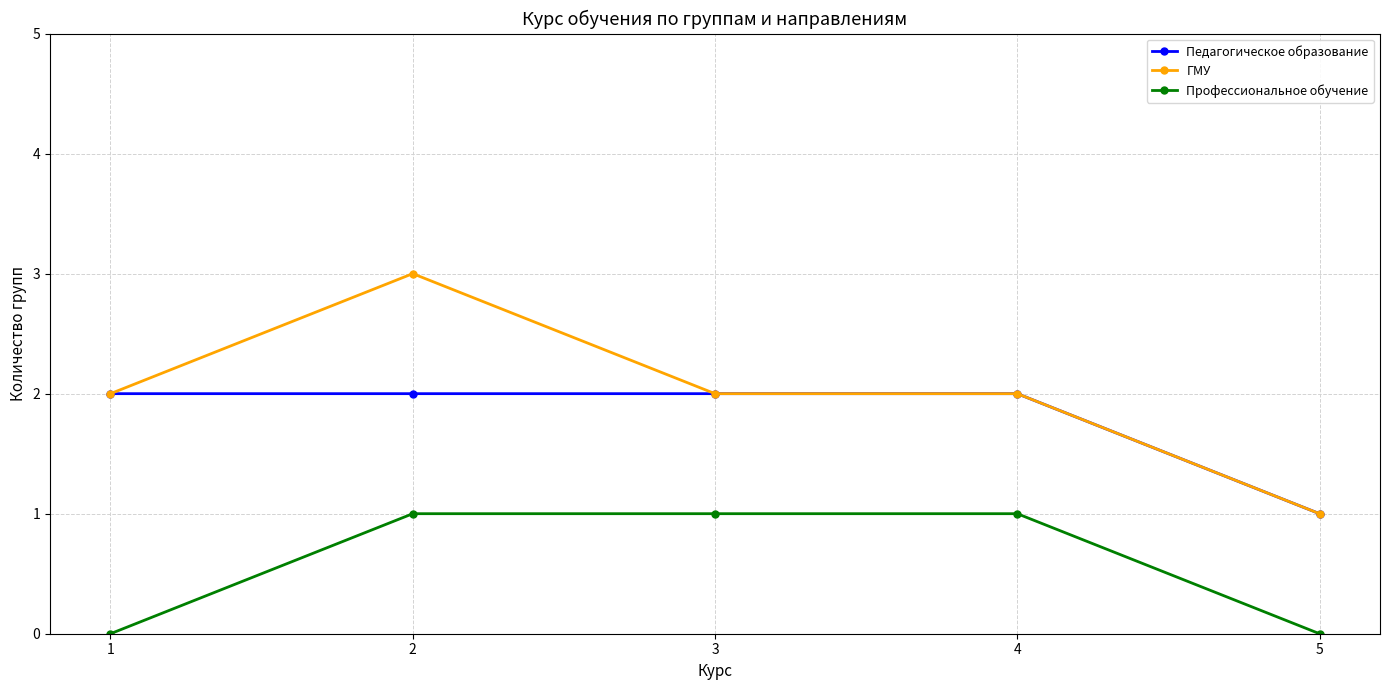

True or false: ГМУ and Профессиональное обучение intersect in this chart.

False